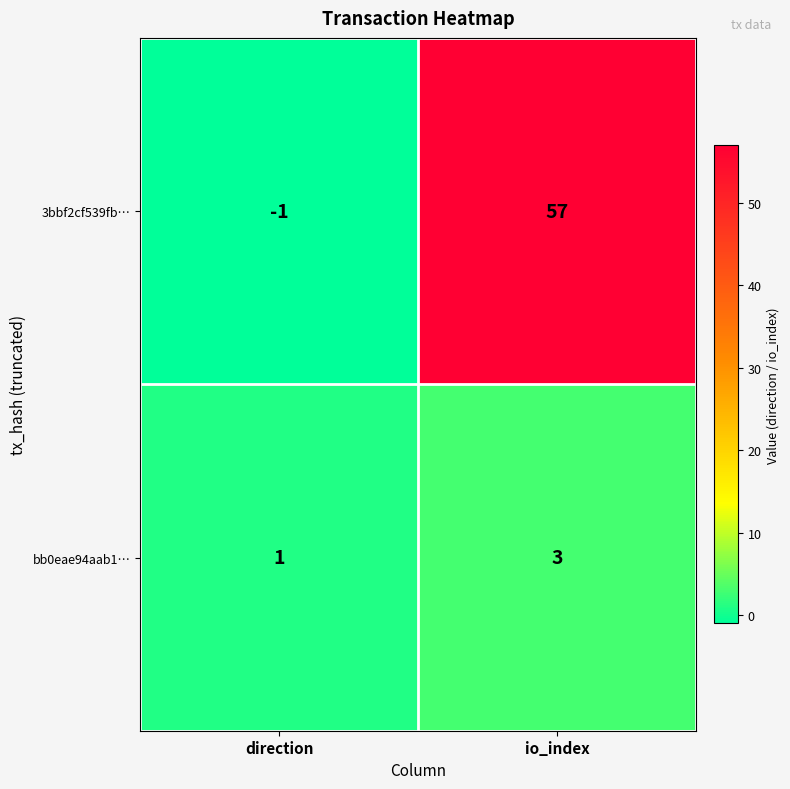

Which series changed the most between direction and io_index?

3bbf2cf539fb…